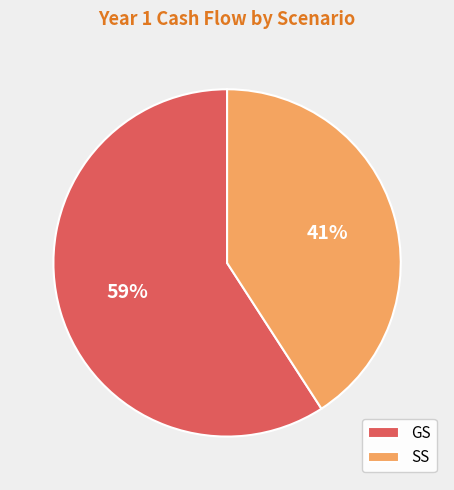

Is there any slice that represents more than half of the pie?

Yes